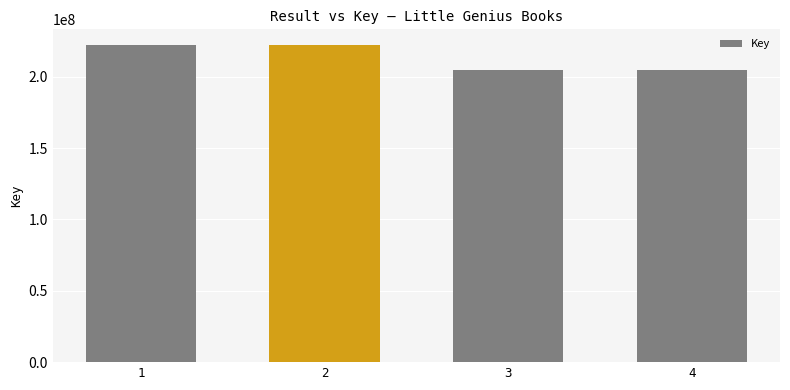

What is the difference between the values at 3 and 2?

17129346